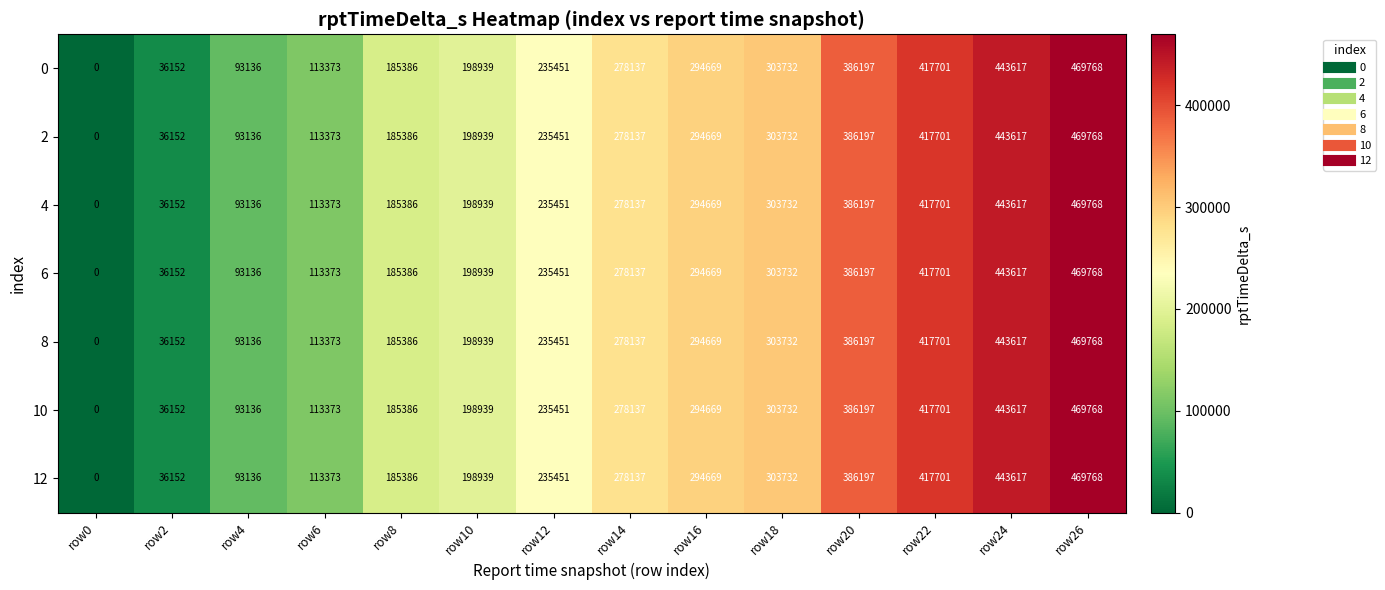

What is the difference between the maximum and minimum values in the 8 series?

469768